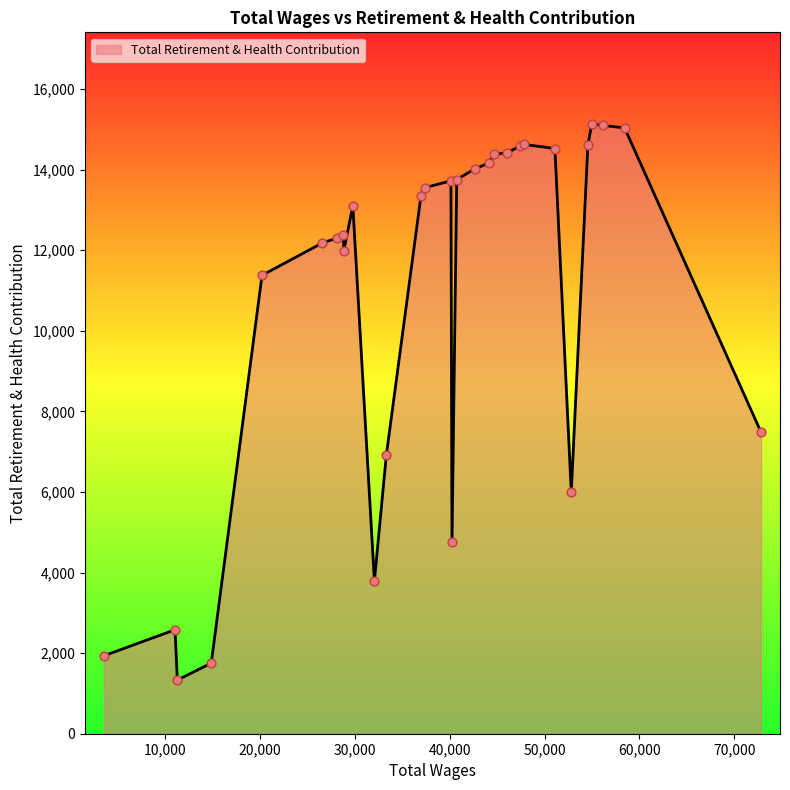

What is the minimum value shown in the chart?

1331